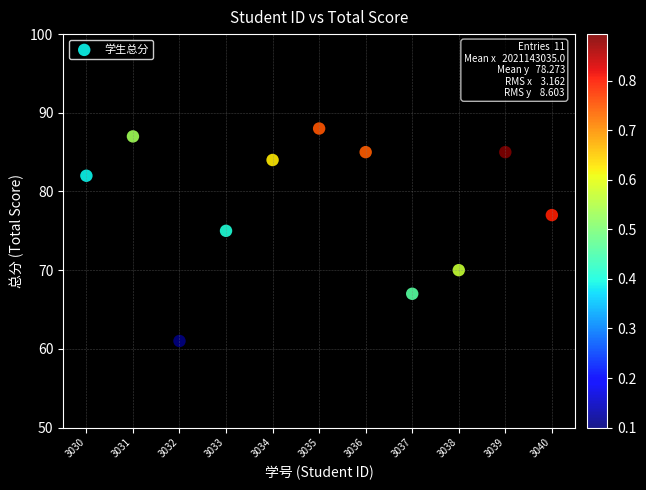

What Y value in the scatter plot is closest to 74?

75